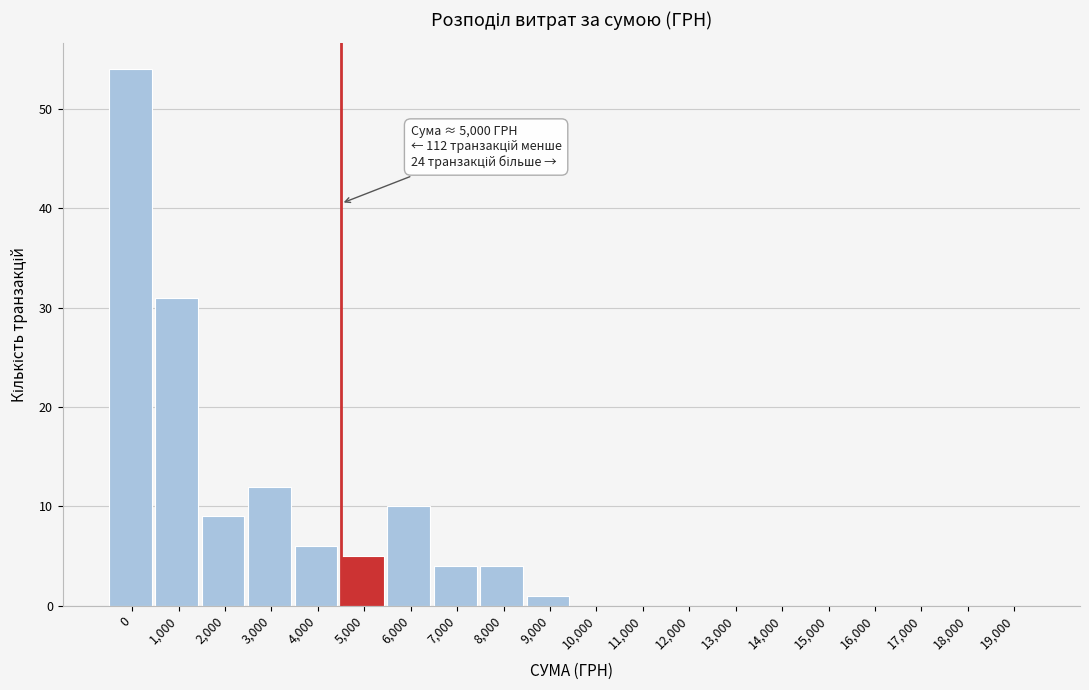

Reading left to right, transcribe all the data shown in this chart.

0=54	1,000=31	2,000=9	3,000=12	4,000=6	5,000=5	6,000=10	7,000=4	8,000=4	9,000=1	10,000=0	11,000=0	12,000=0	13,000=0	14,000=0	15,000=0	16,000=0	17,000=0	18,000=0	19,000=0